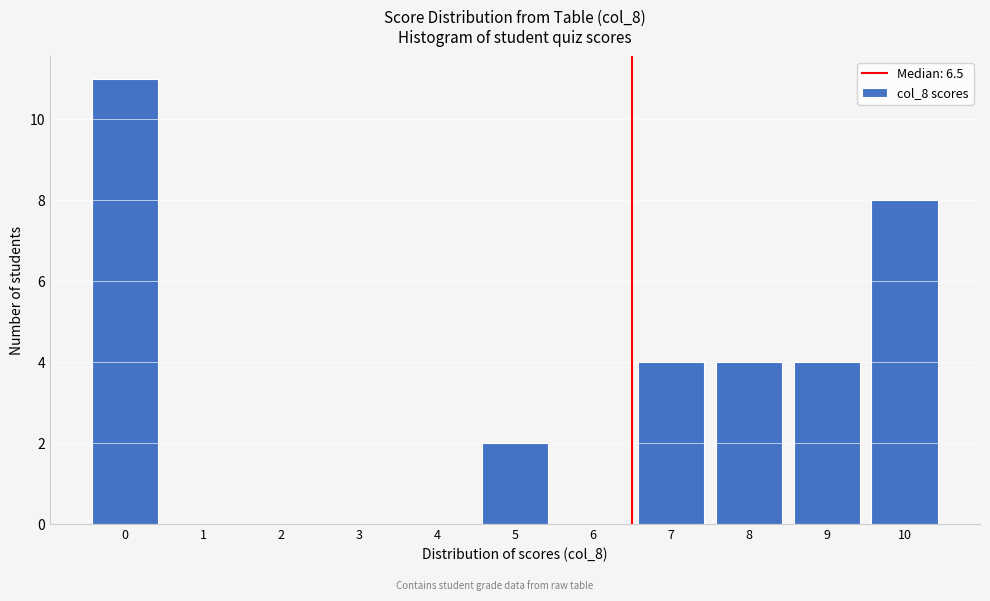

What is the height of the bar covering 8.5 to 9.5 on the x-axis? The values are not printed on the chart, so give them approximately, as read against the axis.

4